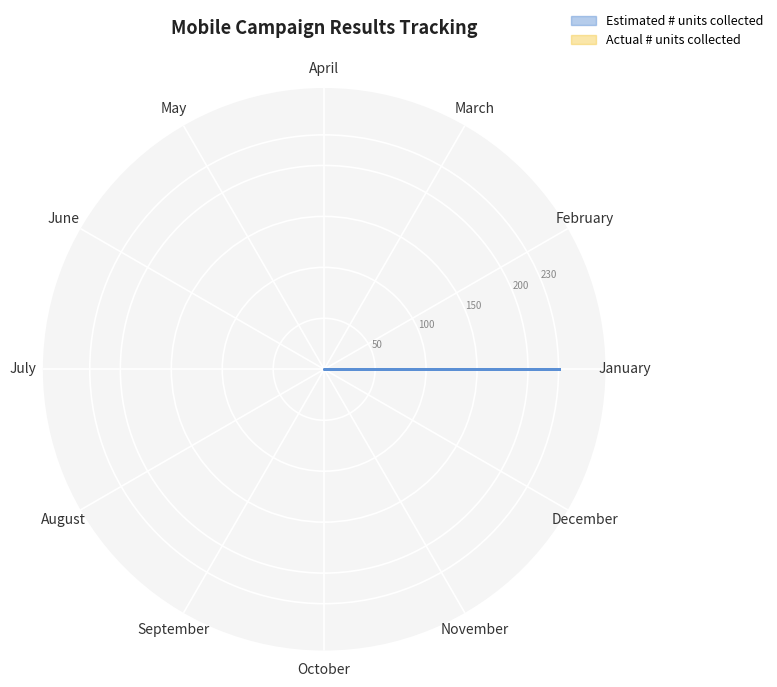

What is the sum of the Estimated # units collected values at July and January?

230